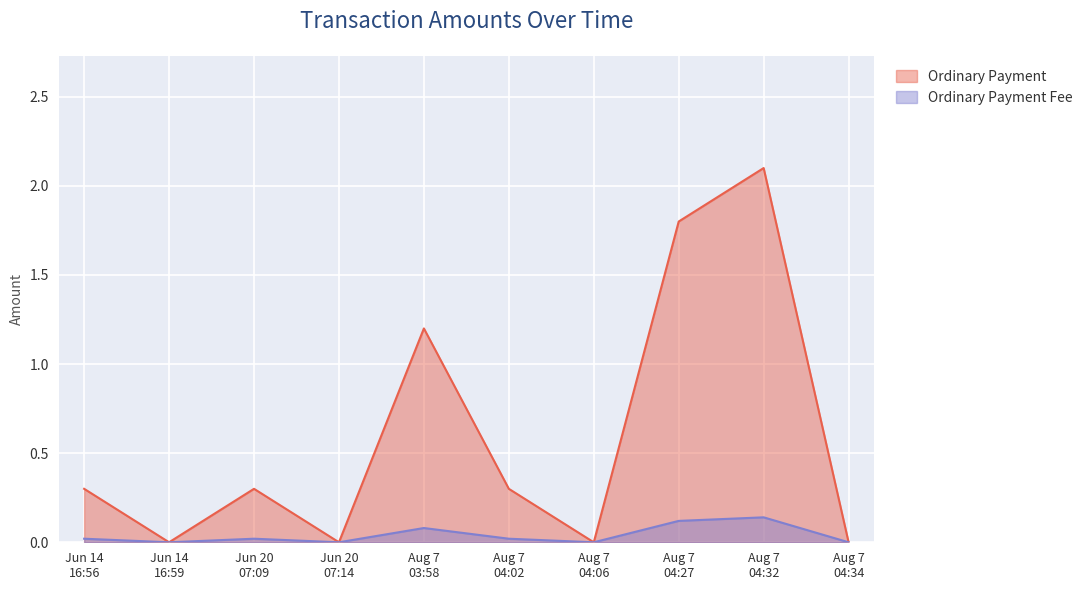

Does the chart display data point markers on the line(s)?

No